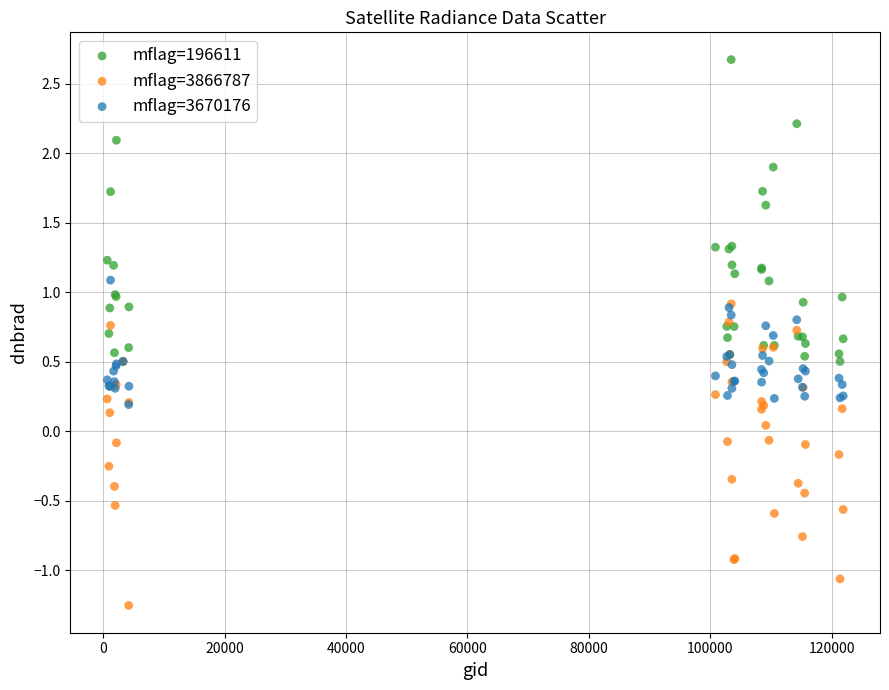

Which series reaches the maximum Y coordinate?

mflag=196611